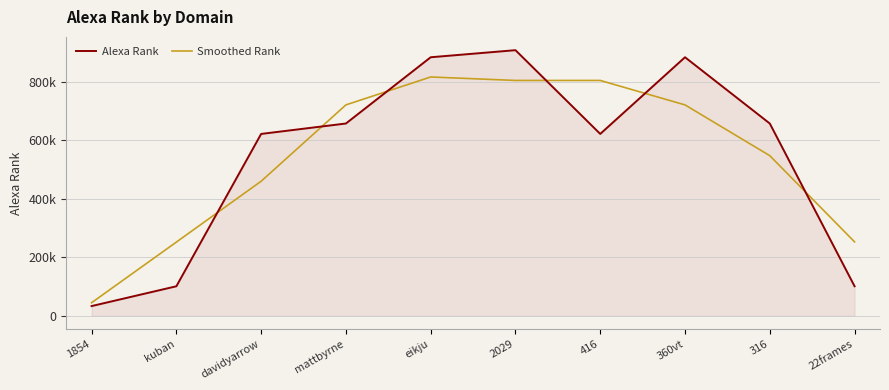

Reading right to left, what are all the values shown in this chart?

Alexa Rank: 22frames=100977.0	316=656698.0	360vt=882944.0	416=621146.0	2029=907109.0	eikju=882944.0	mattbyrne=656698.0	davidyarrow=621146.0	kuban=100977.0	1854=33335.0
Smoothed Rank: 22frames=252558.3	316=546873.0	360vt=720262.7	416=803733.0	2029=803733.0	eikju=815583.7	mattbyrne=720262.7	davidyarrow=459607.0	kuban=251819.3	1854=44770.7